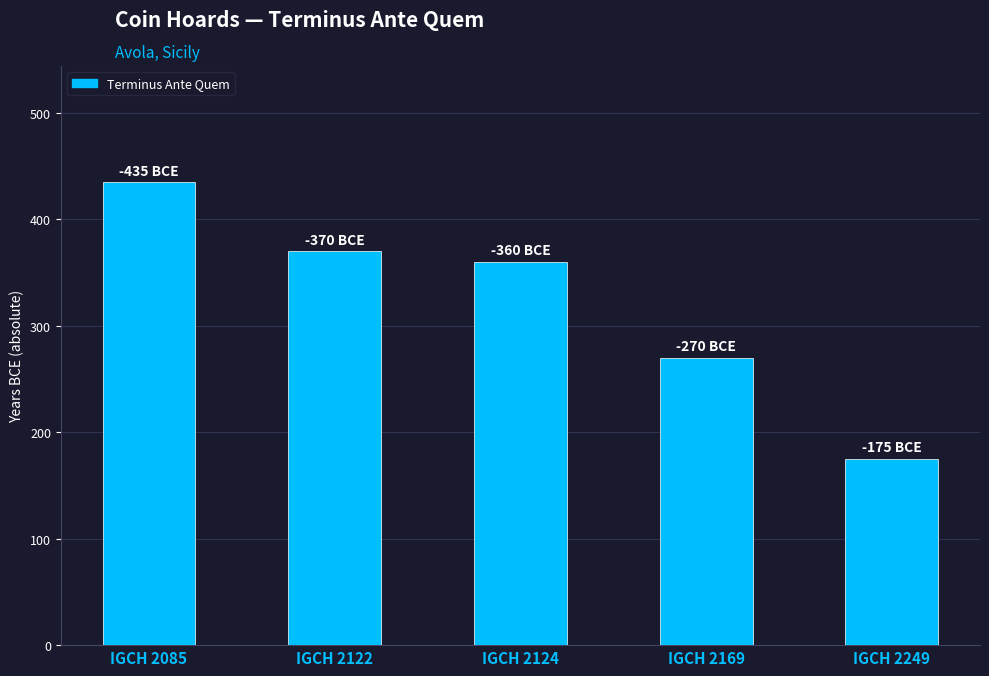

Read the value at IGCH 2122, to the nearest 50.

350